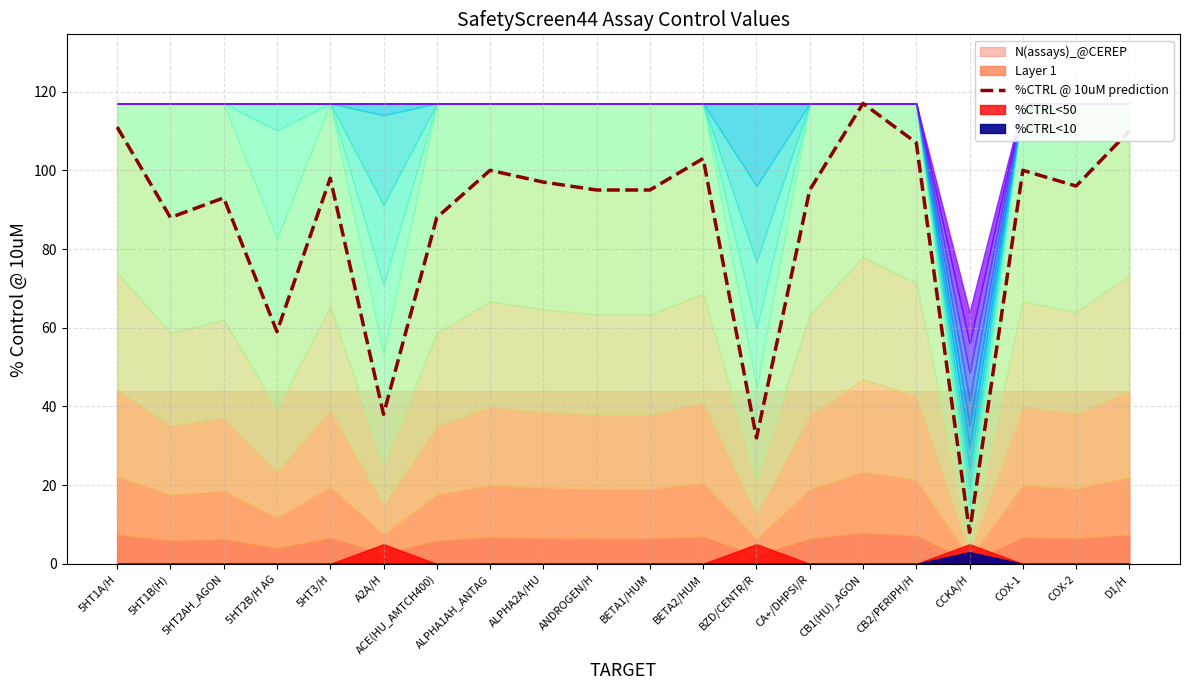

What is the change in value from BETA2/HUM to CB1(HU)_AGON?

+14